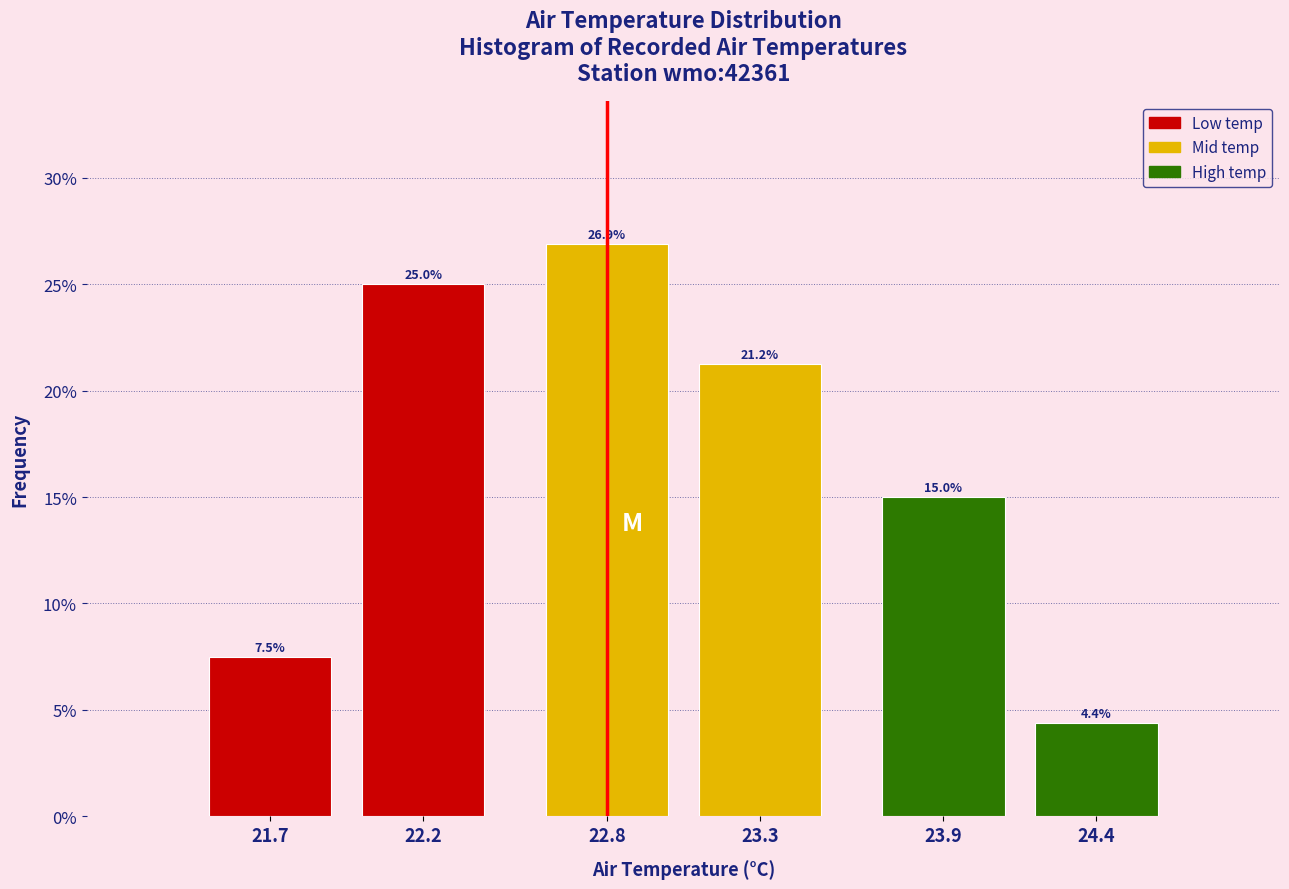

List the labels in order of value, largest first.

22.8, 22.2, 23.3, 23.9, 21.7, 24.4